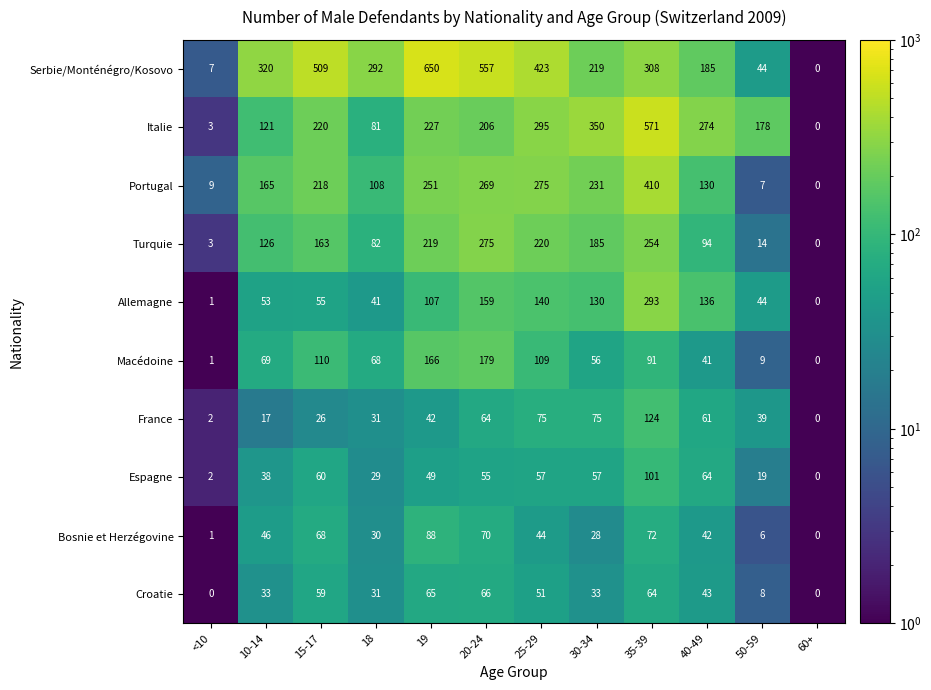

What is the spread (max minus min) of values at 18?

263